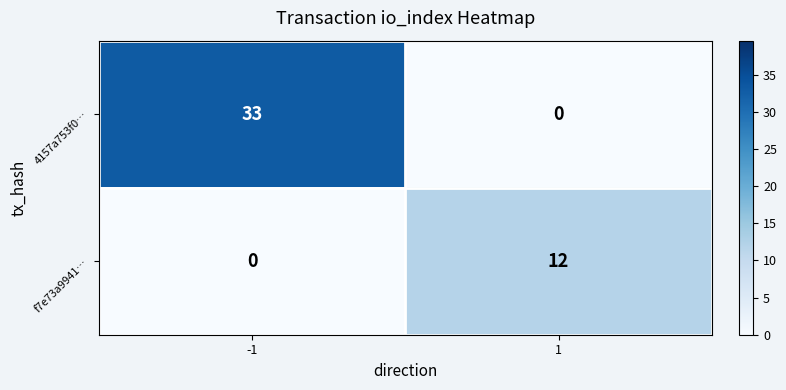

What is the difference between the highest and lowest values at 1?

12